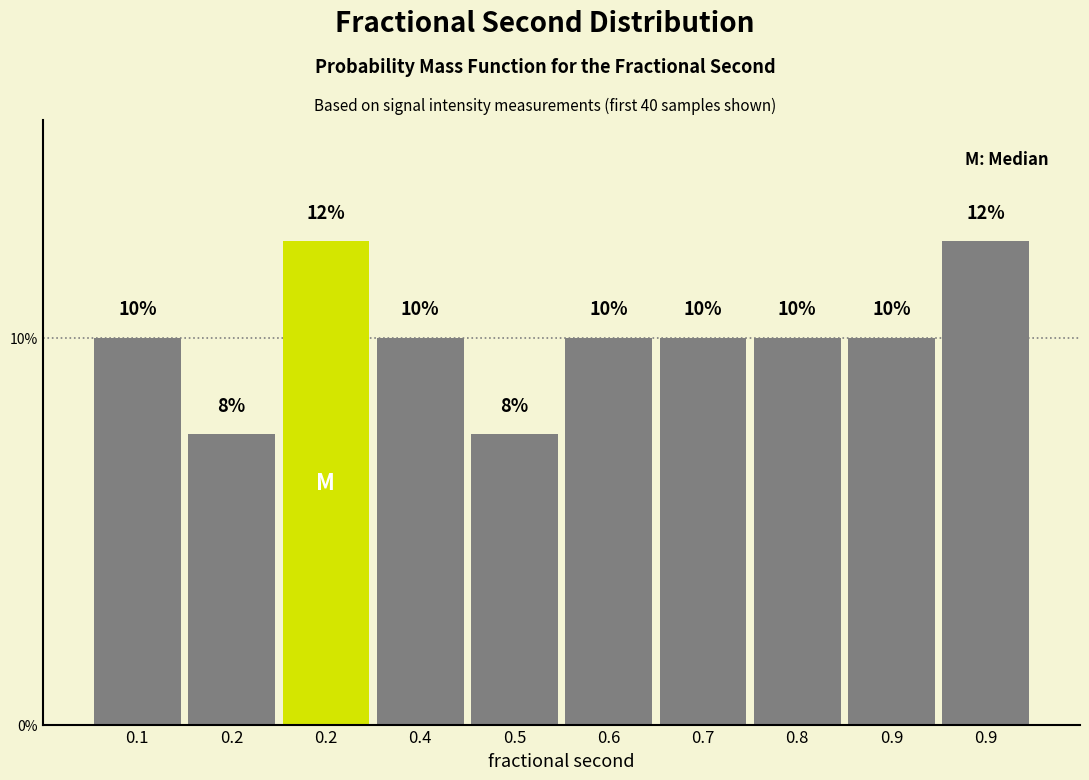

Does the chart contain any negative values?

No